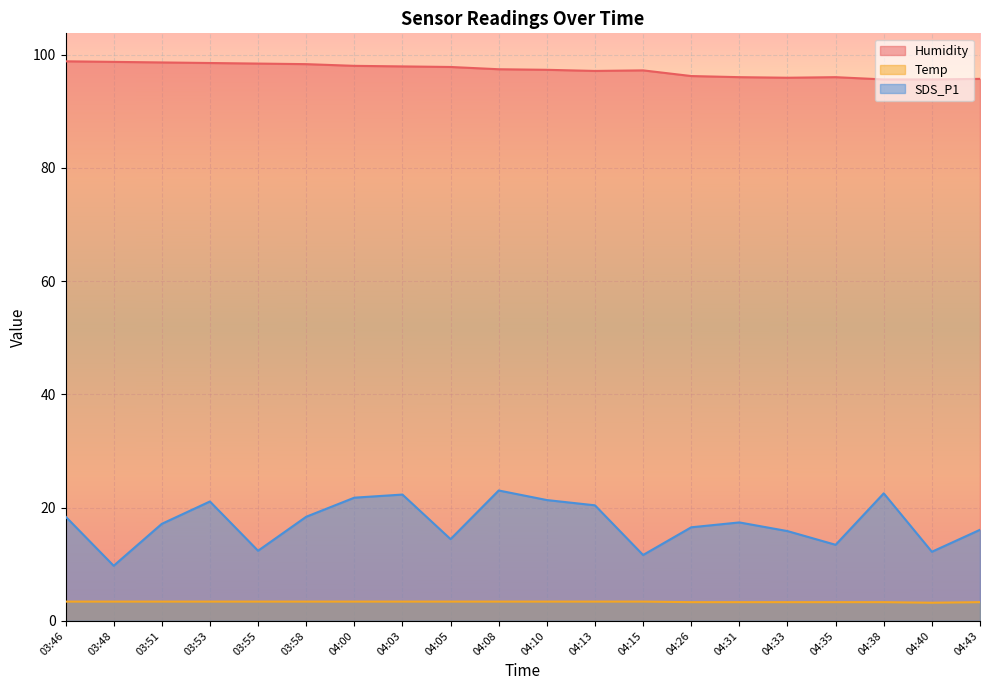

True or false: Humidity and SDS_P1 intersect in this chart.

False